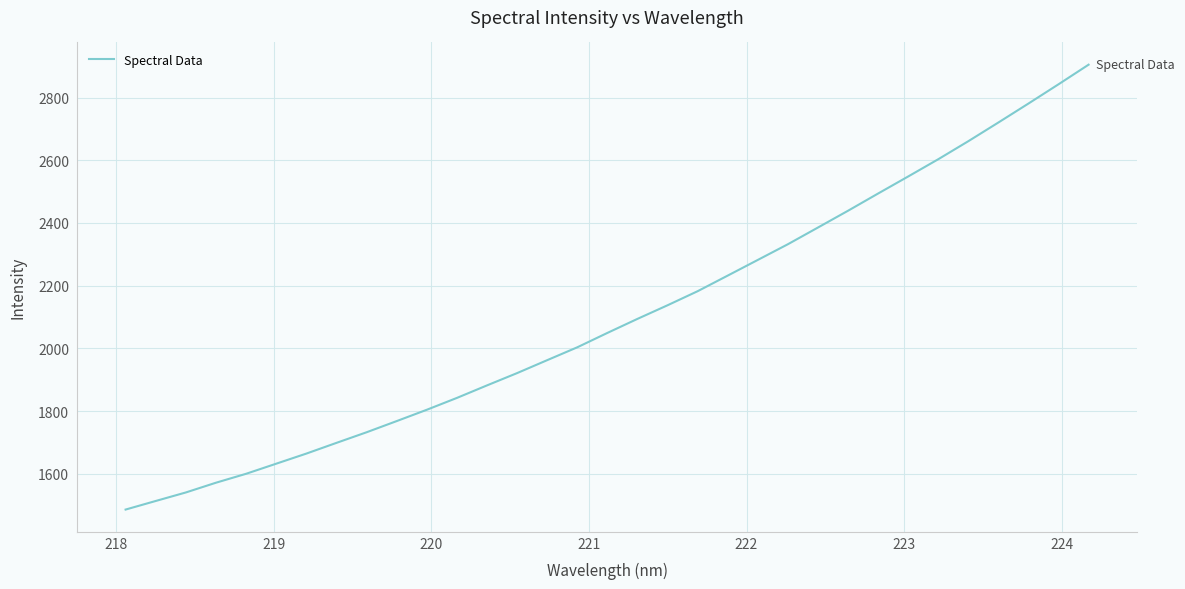

What is the minimum value shown in the chart?

1485.9